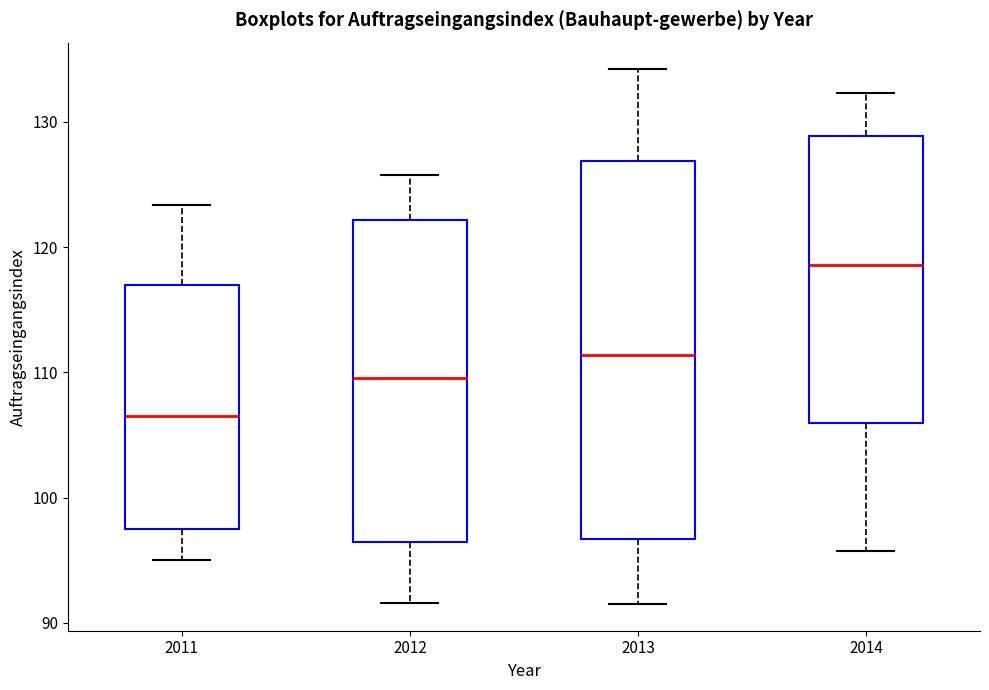

Reading left to right, read every box against the y-axis: the position of its median line, the range the box covers, and the ends of its whiskers. The values are not printed on the chart, so give them approximately, as read against the axis.

2011: median 107, box 97 to 117, whiskers 95 to 123
2012: median 110, box 96 to 122, whiskers 92 to 126
2013: median 111, box 97 to 127, whiskers 92 to 134
2014: median 119, box 106 to 129, whiskers 96 to 132